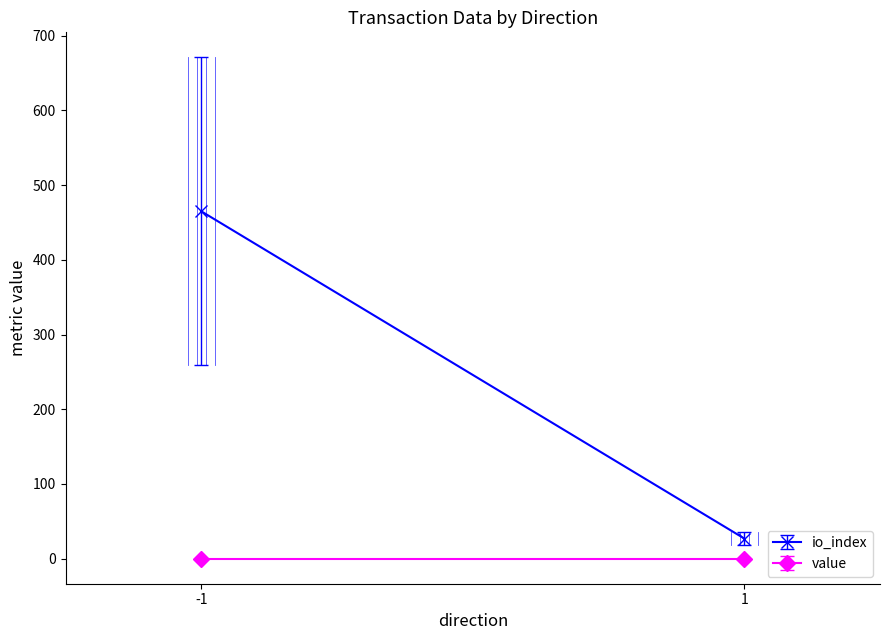

True or false: value and io_index intersect in this chart.

False